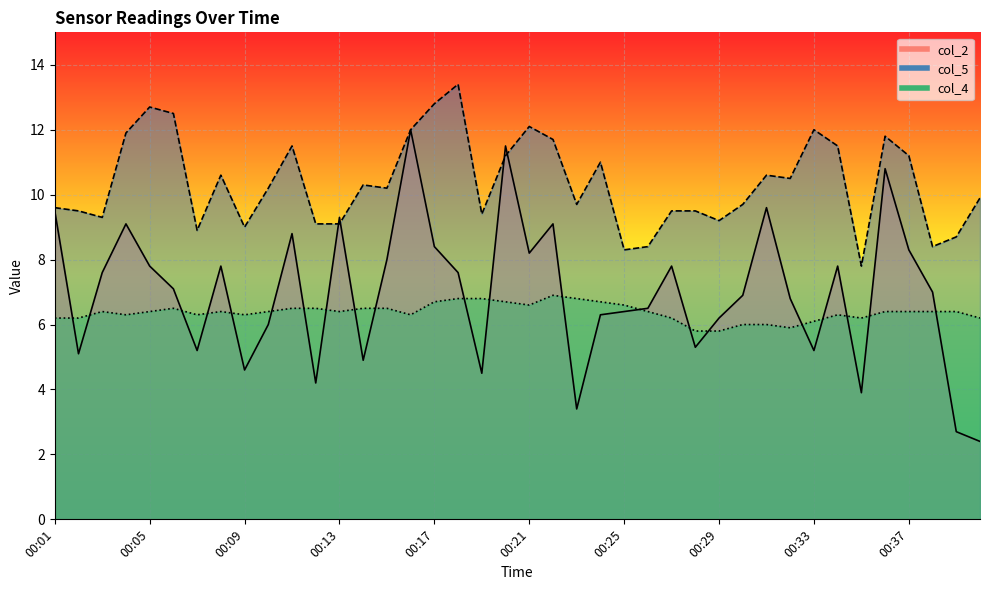

Which category has the lowest value in the col_4 series?

00:28